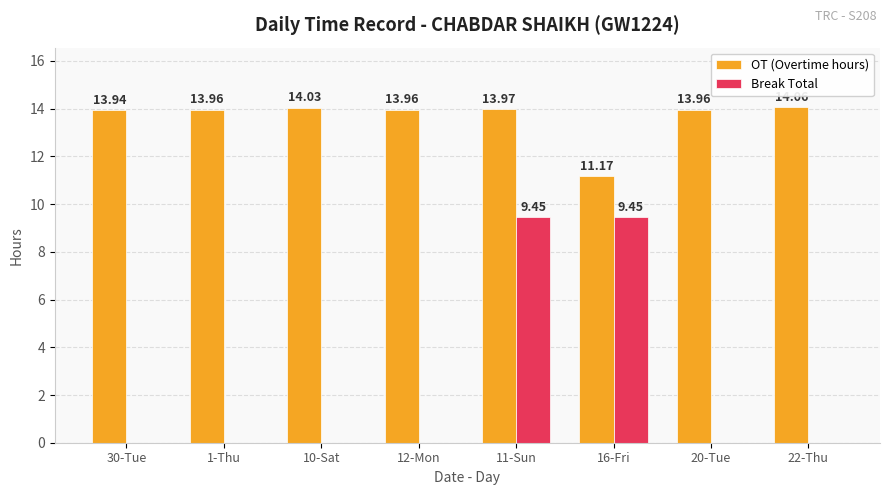

Between 30-Tue and 1-Thu, which series saw the biggest shift?

OT (Overtime hours)